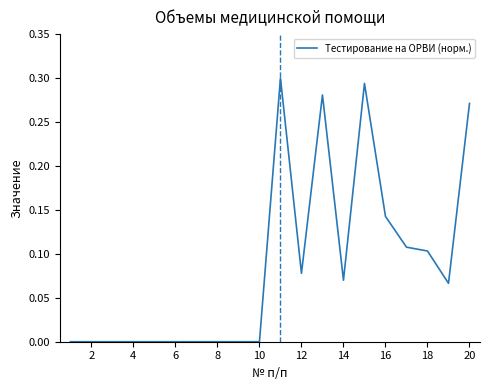

How many lines are shown in the chart?

1